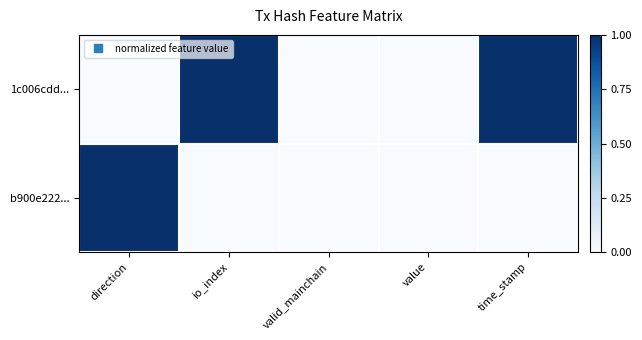

How many series are shown in this chart?

2